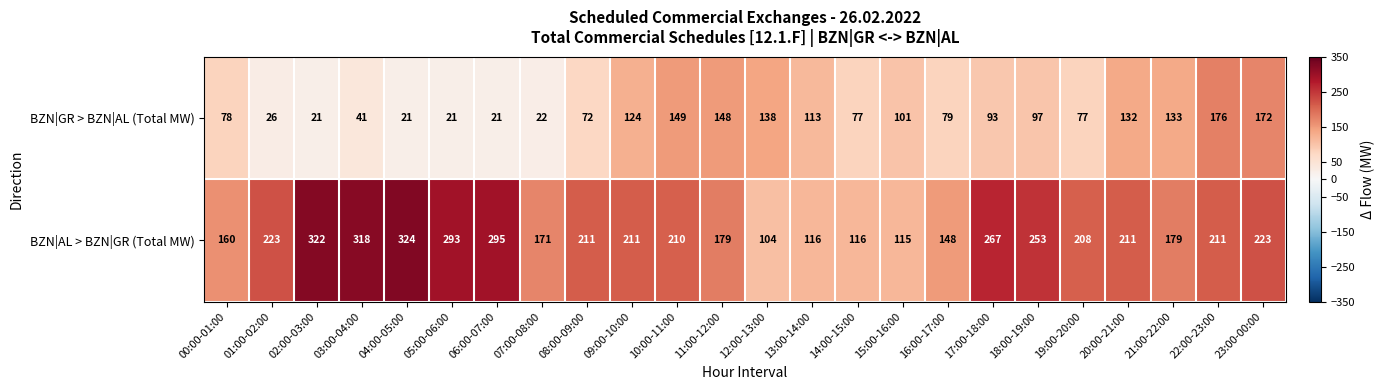

How many data points does each series have?

24